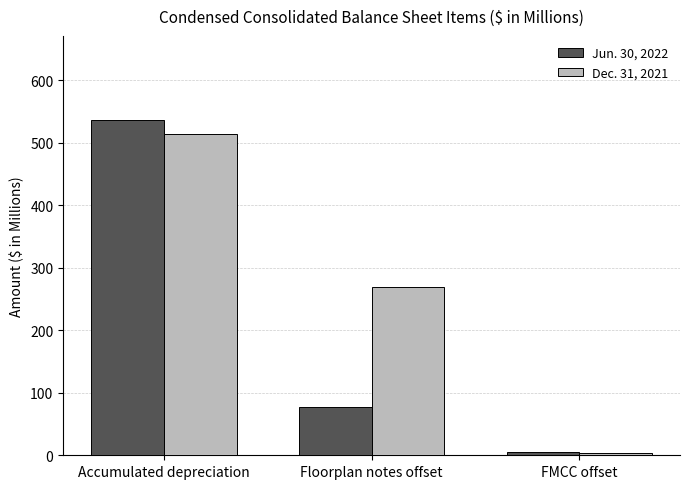

What is the smallest value displayed?

3.3